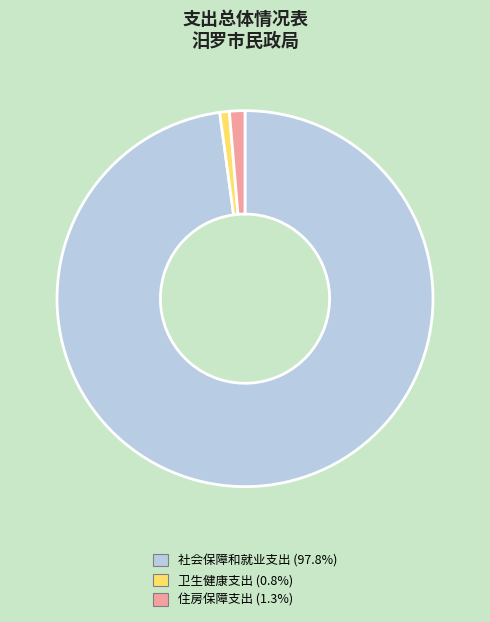

True or false: 卫生健康支出 accounts for 1% of the total.

True